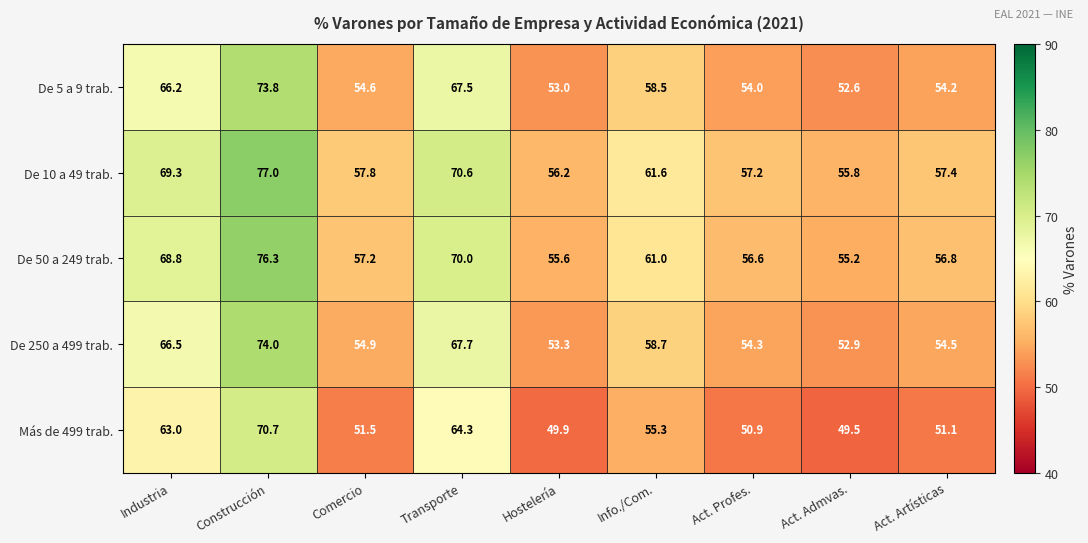

At which category is the sum across all series the highest?

Construcción